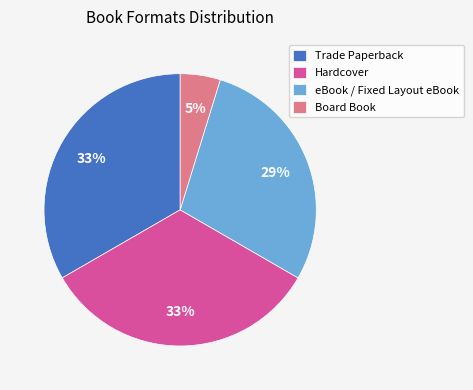

Is there any slice that represents more than half of the pie?

No